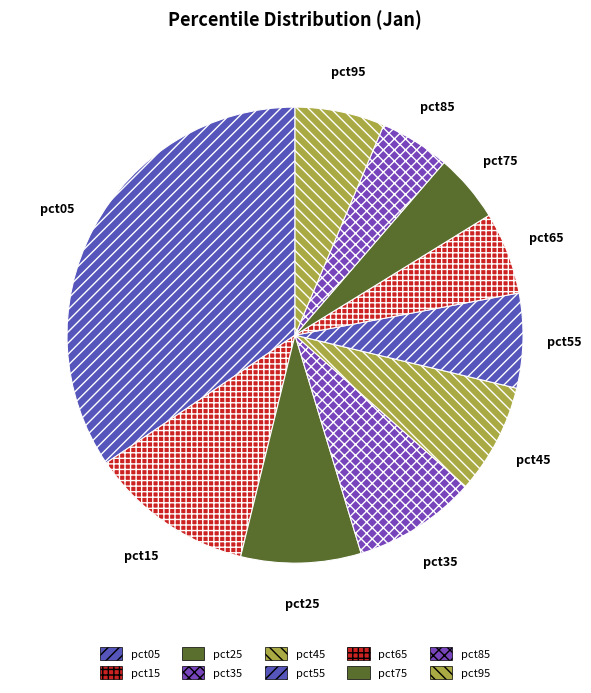

How many segments does this pie chart have?

10